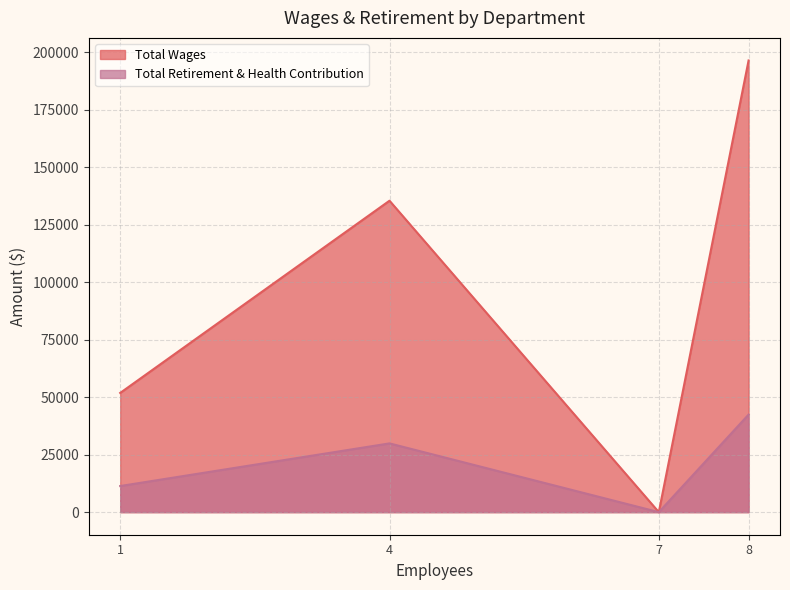

True or false: Total Retirement & Health Contribution has a value of -21227 at Board Of Directors.

False